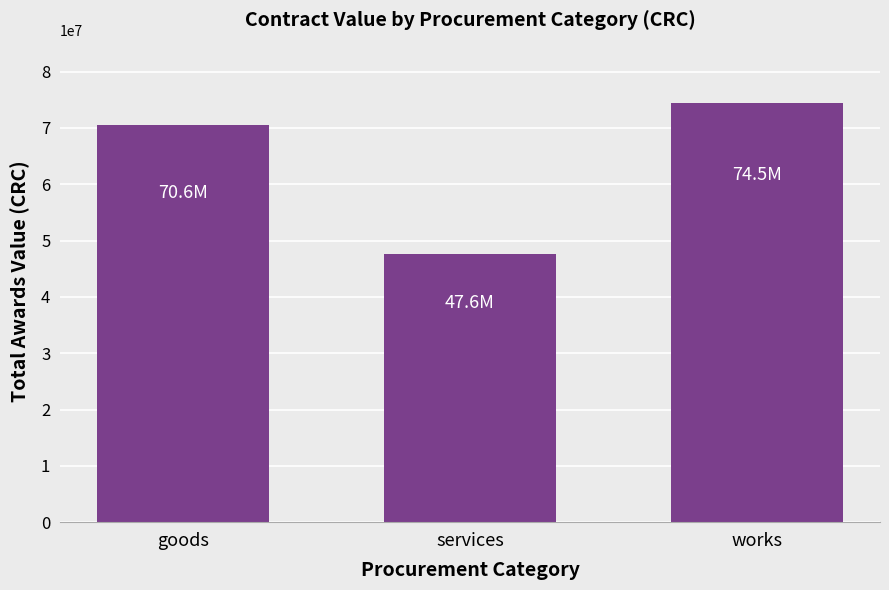

The value at services is 79653979. True or false?

False